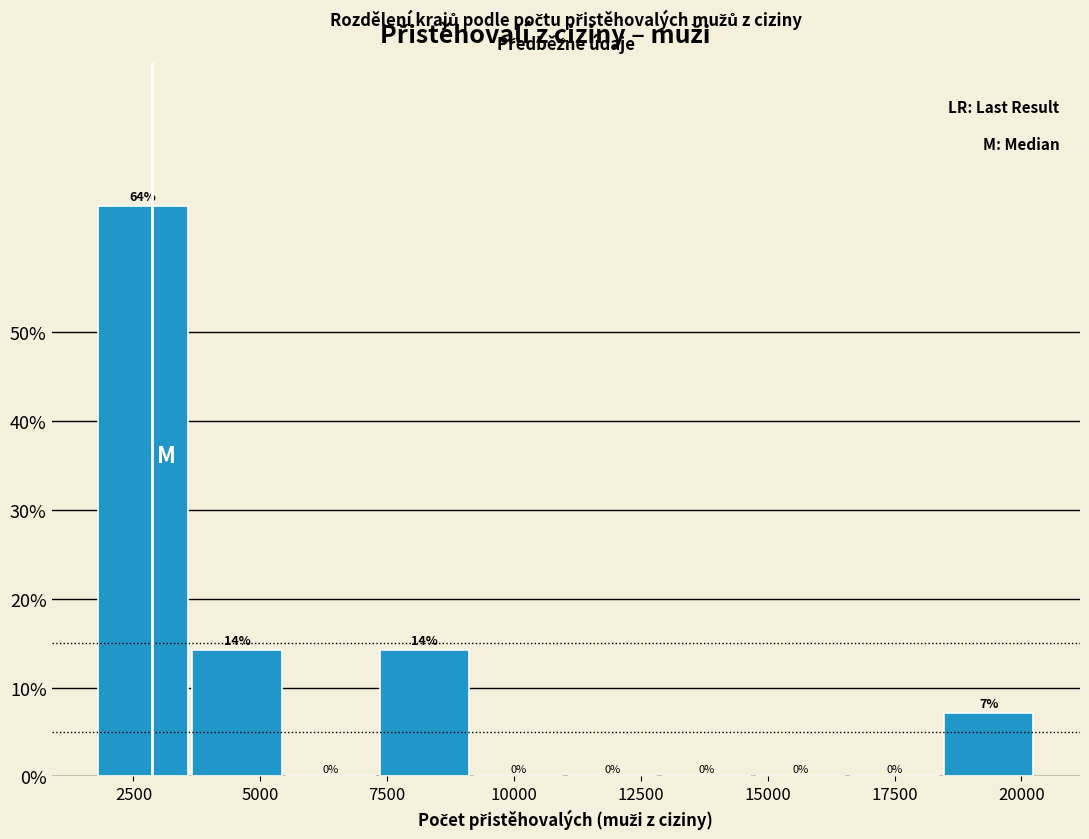

Read against the x-axis, roughly where is the centre of the tallest bar?

2500